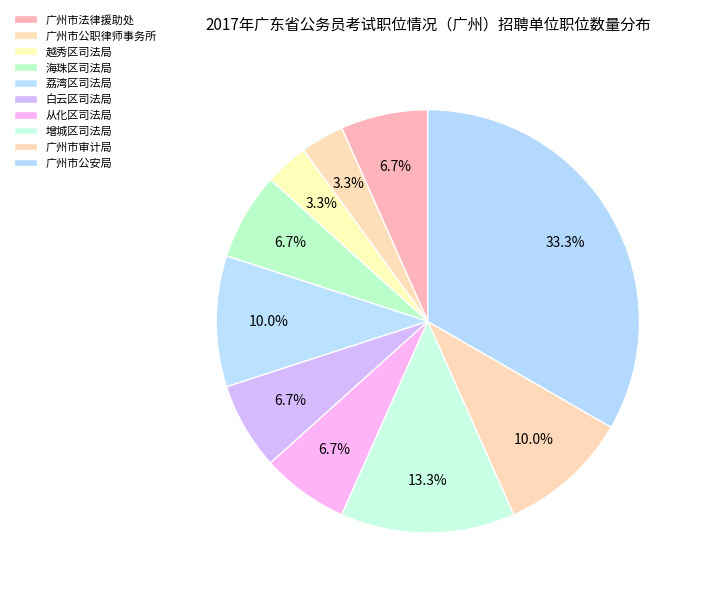

To the nearest percent, what is the combined percentage of 从化区司法局 and 广州市审计局?

17%